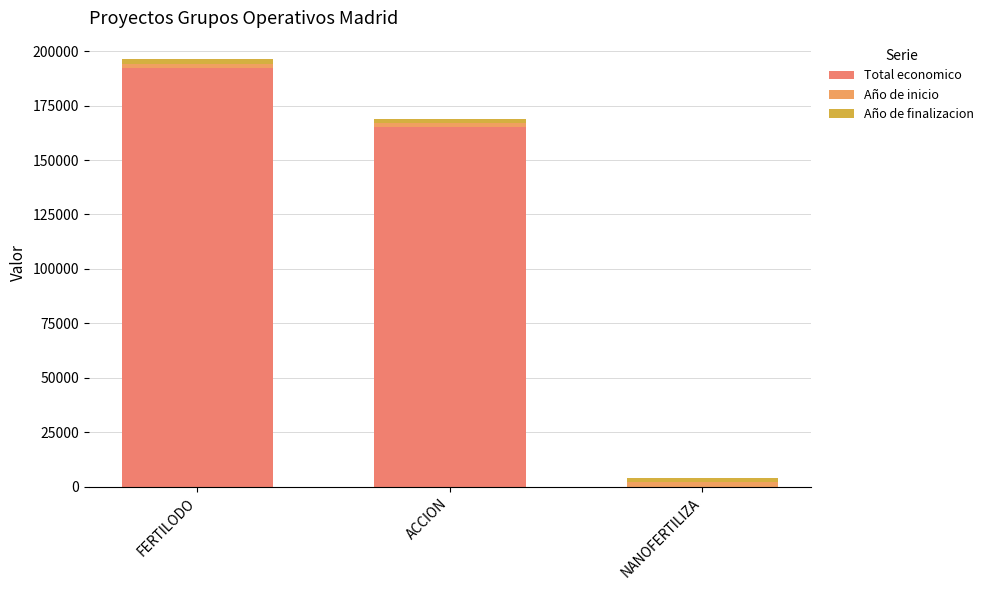

Are the bars horizontal?

No